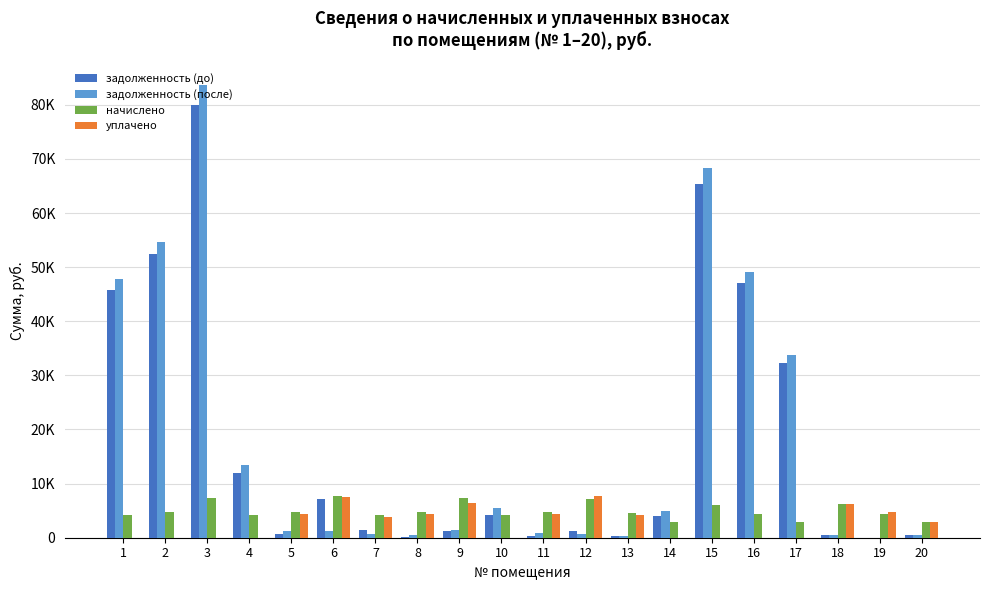

What is the total value across all series at 19?

9221.7